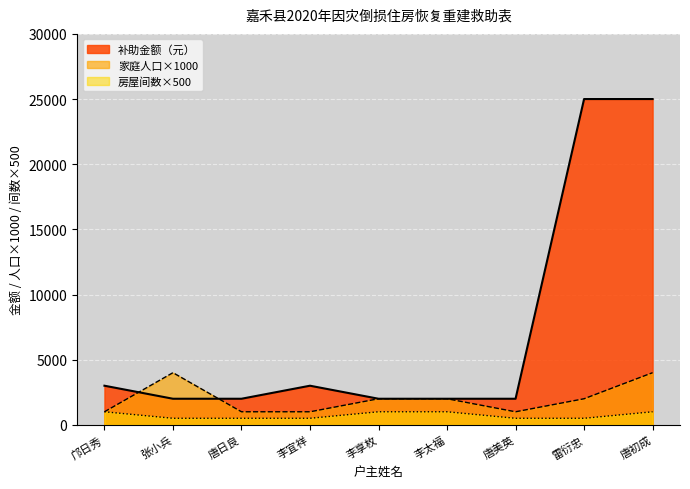

How many 房屋间数（间） values are between 500 and 1000?

9